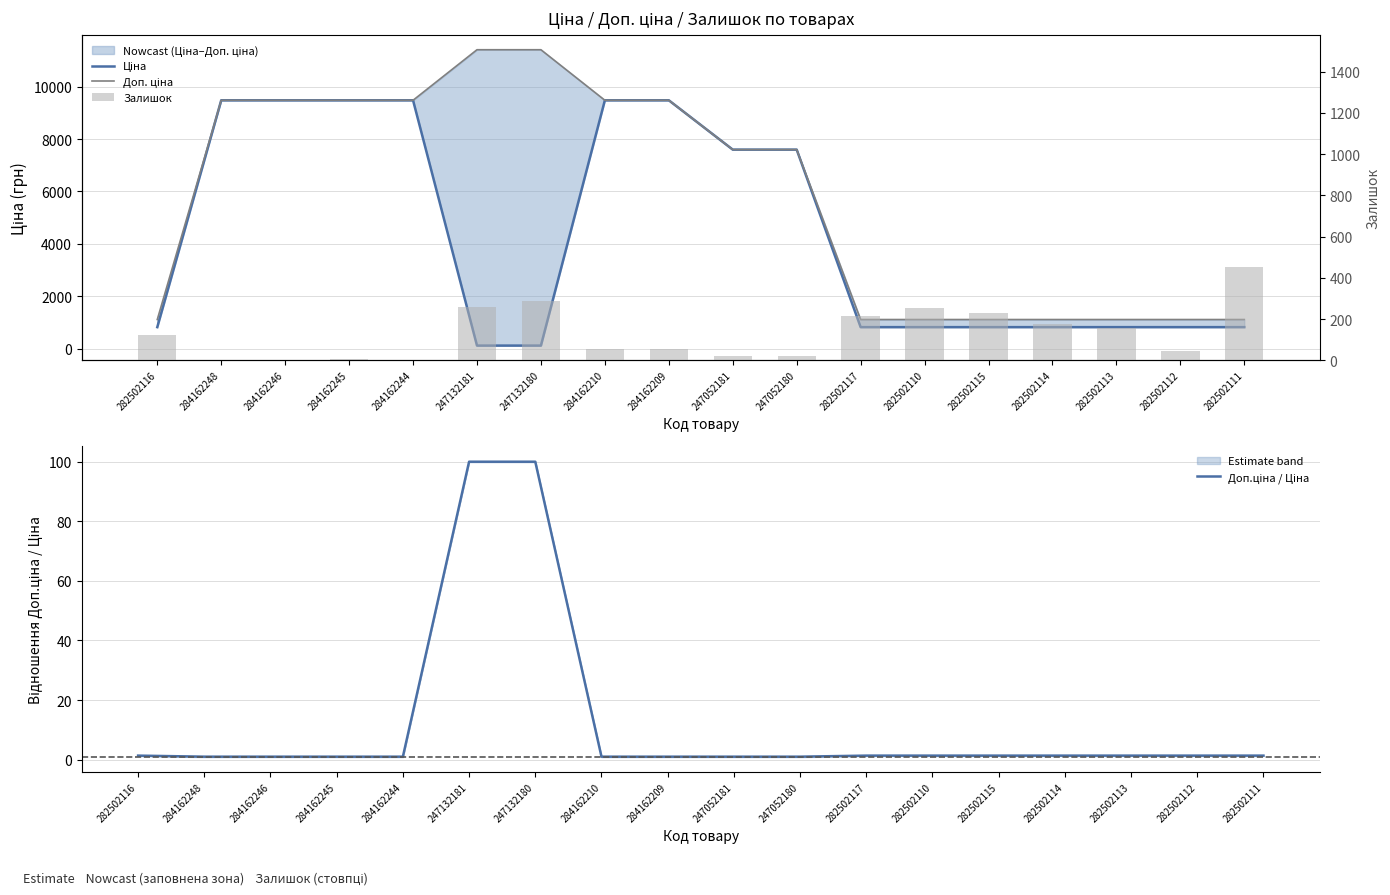

What is the sum of all Доп.ціна / Ціна values?

218.8